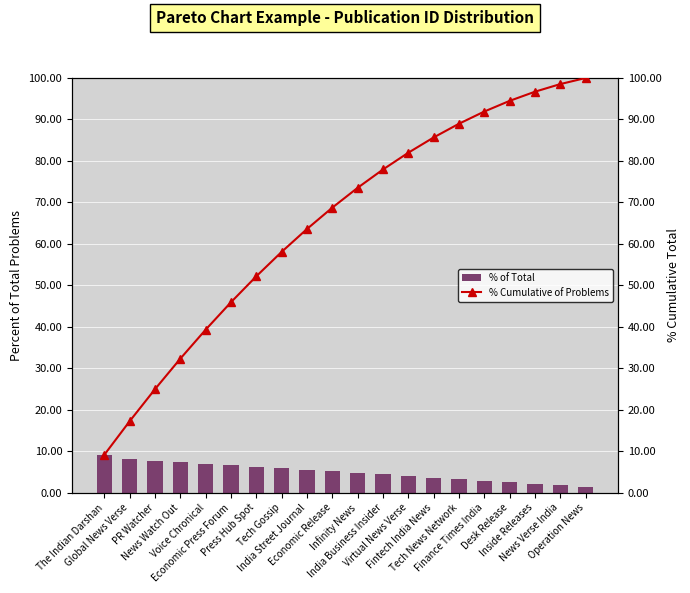

What is the total value across all series at Economic Press Forum?

52.6